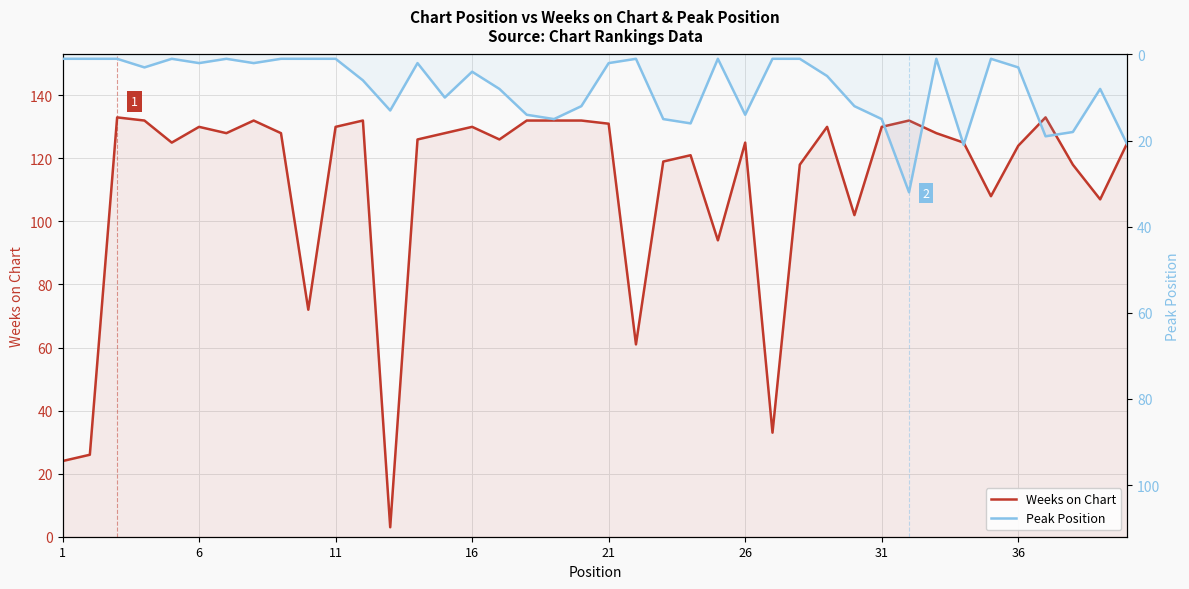

How many values in the Weeks on Chart series are below 126?

19